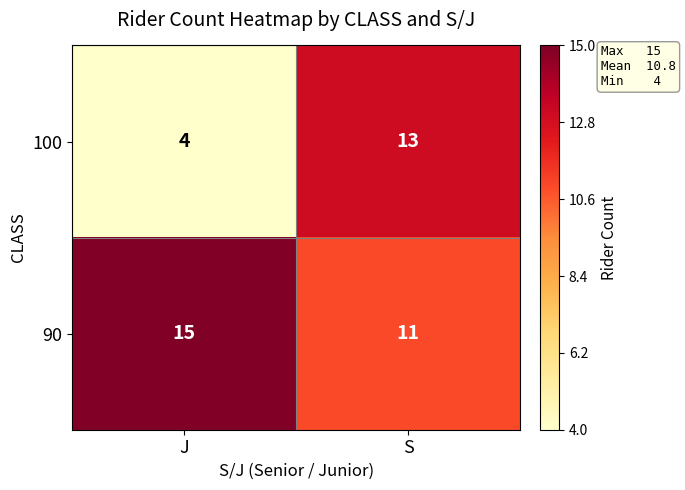

Which series has the widest spread of values?

100